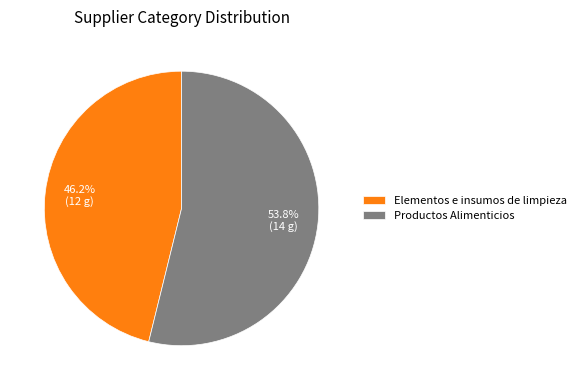

True or false: Elementos e insumos de limpieza accounts for 46% of the total.

True